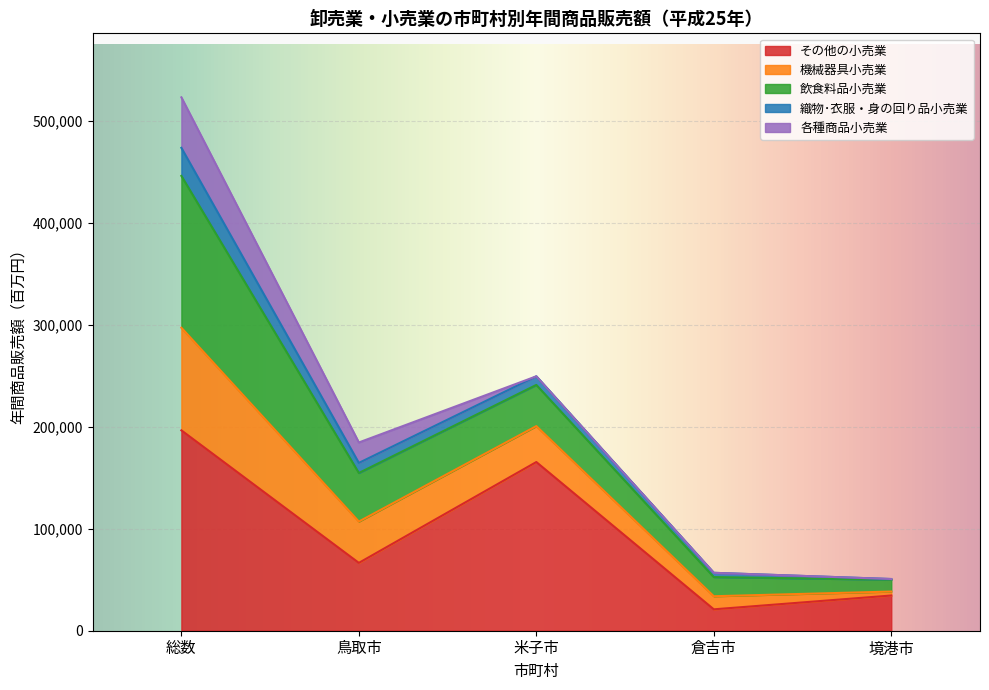

At which label does 機械器具小売業 first exceed 40518?

総数